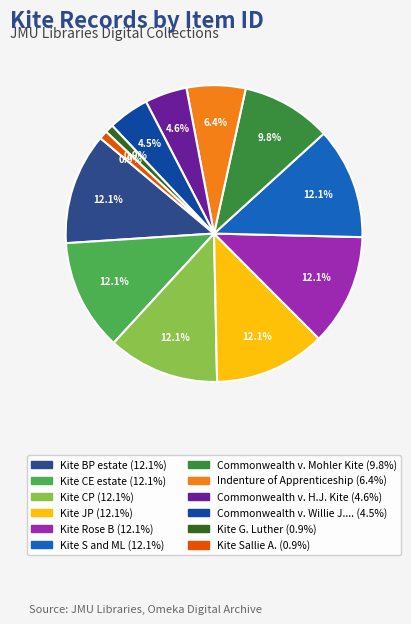

How many segments does this pie chart have?

12